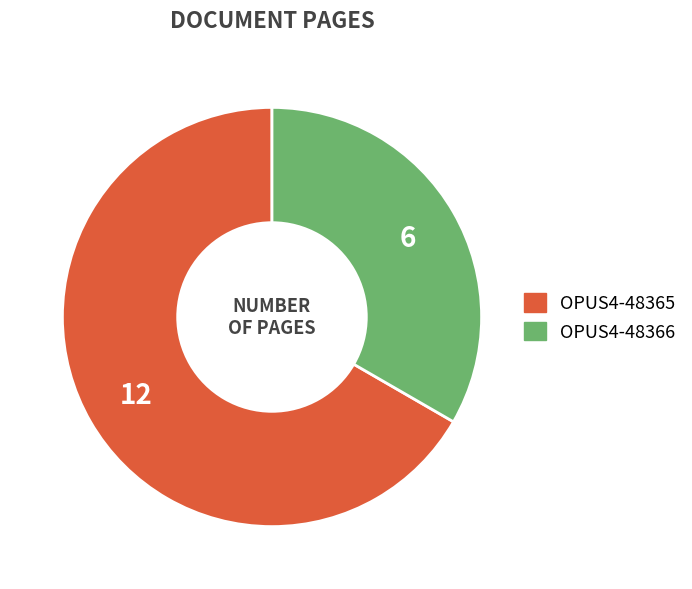

Rank the categories by value from highest to lowest.

OPUS4-48365, OPUS4-48366